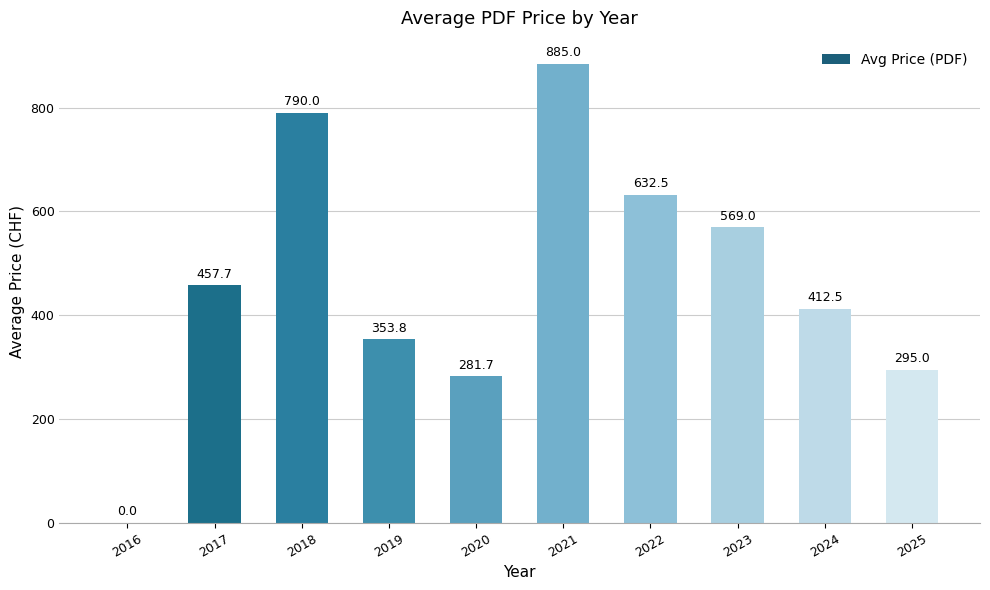

What is the sum of all values?

4677.2